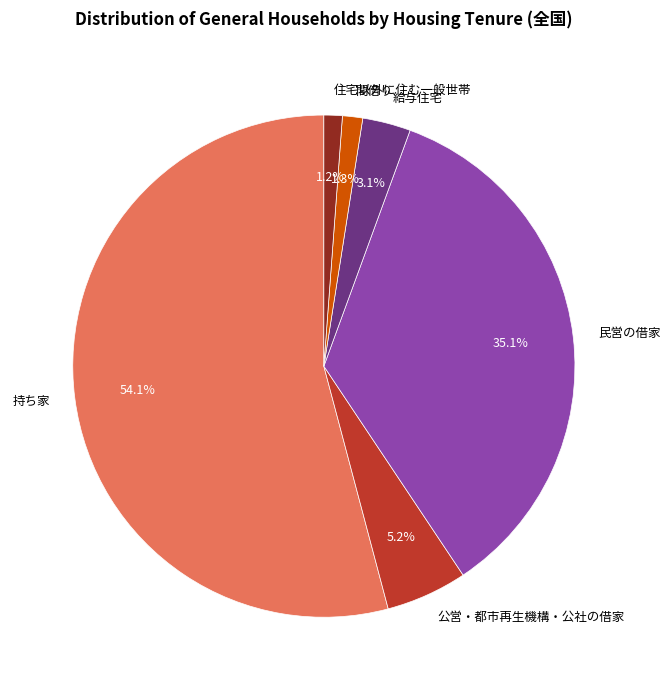

To the nearest percent, what is the difference between the 持ち家 and 給与住宅 slice percentages?

51%